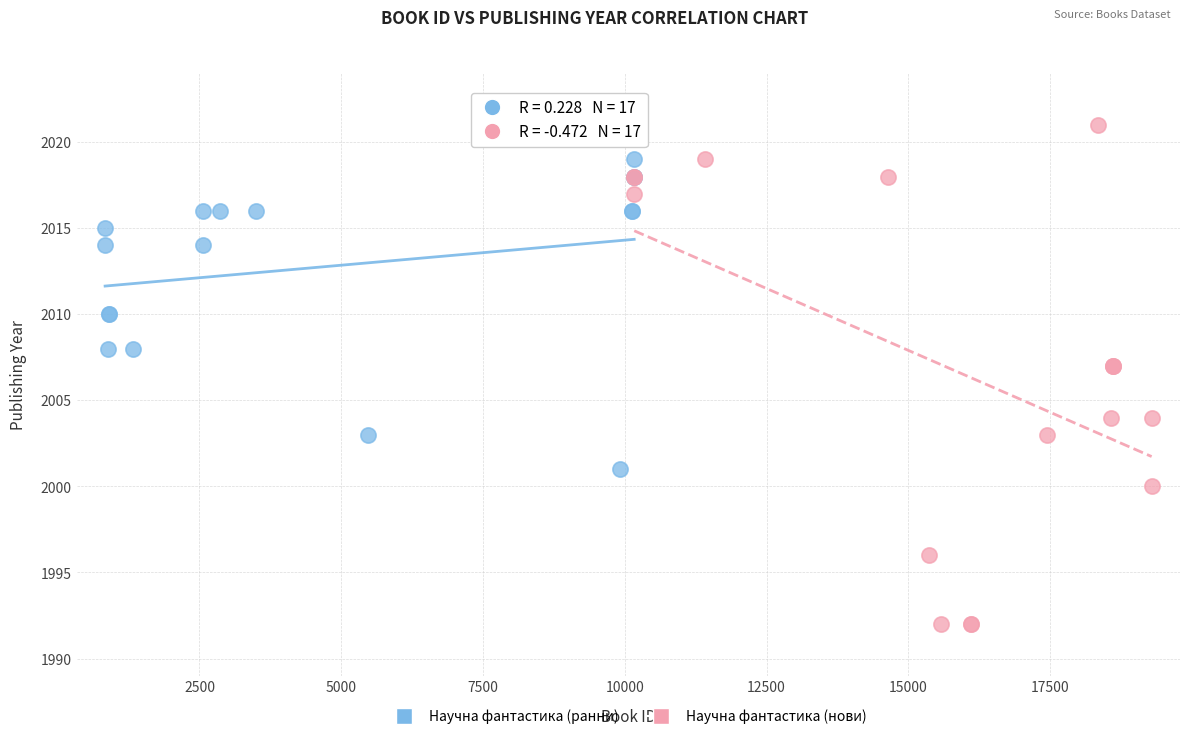

Which series has the largest Y range (max minus min)?

Научна фантастика (нови)